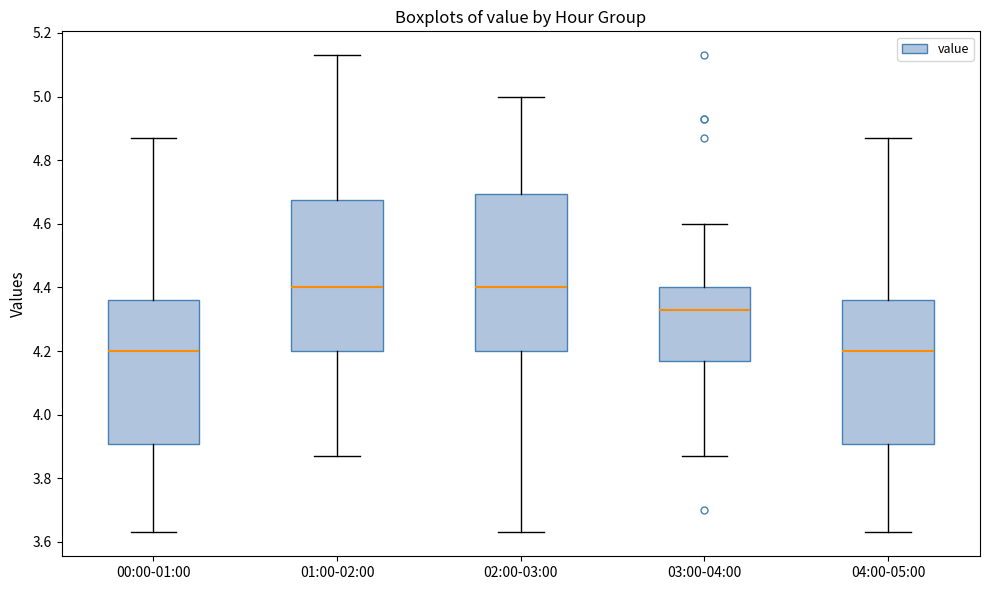

Reading left to right, read every box against the y-axis: the position of its median line, the range the box covers, and the ends of its whiskers. The values are not printed on the chart, so give them approximately, as read against the axis.

00:00-01:00: median 4.20, box 3.90 to 4.36, whiskers 3.64 to 4.88
01:00-02:00: median 4.40, box 4.20 to 4.68, whiskers 3.88 to 5.14
02:00-03:00: median 4.40, box 4.20 to 4.70, whiskers 3.64 to 5.00
03:00-04:00: median 4.34, box 4.18 to 4.40, whiskers 3.88 to 4.60
04:00-05:00: median 4.20, box 3.90 to 4.36, whiskers 3.64 to 4.88